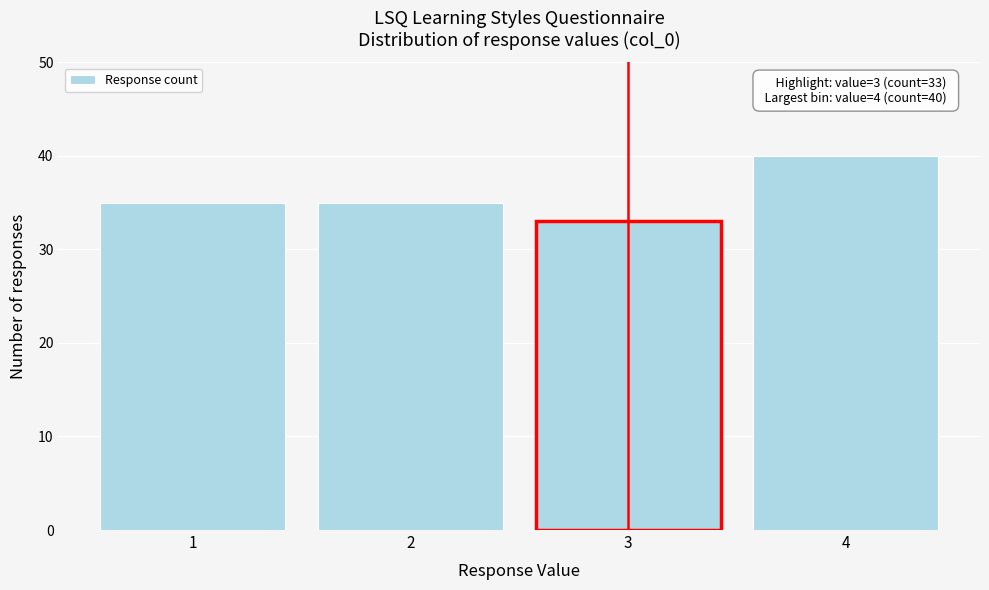

Reading left to right, extract all data points from this chart.

1=35	2=35	3=33	4=40